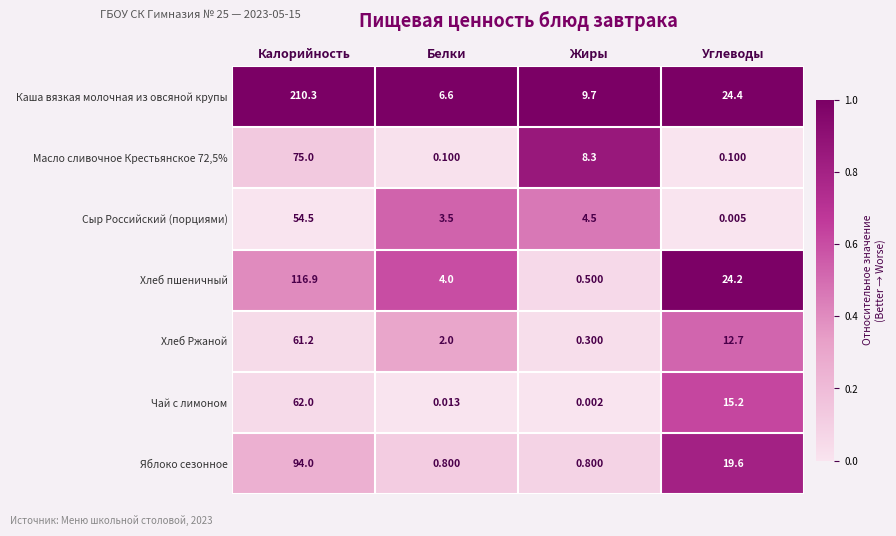

Which category has the lowest value across all series?

Жиры